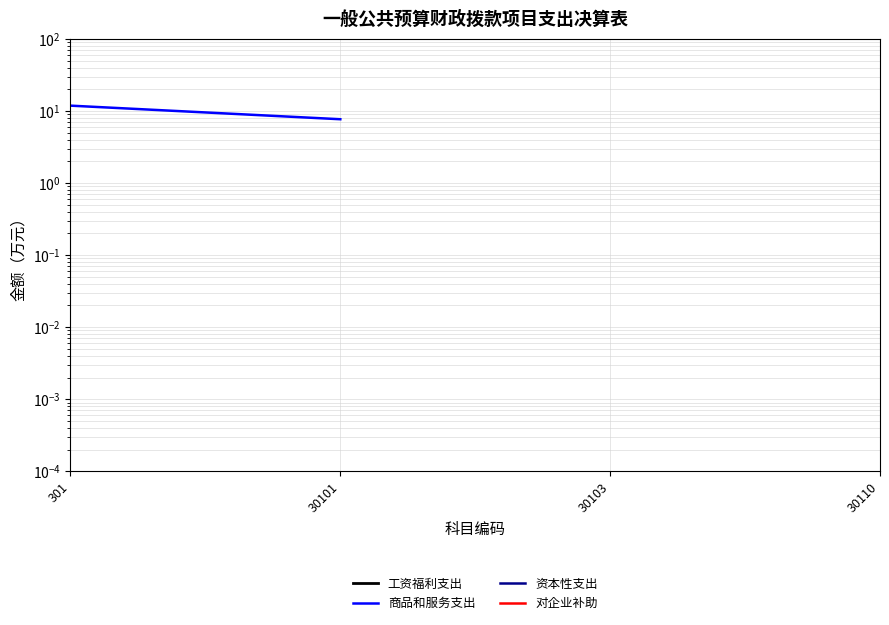

Is this an area chart (filled region under the line)?

No